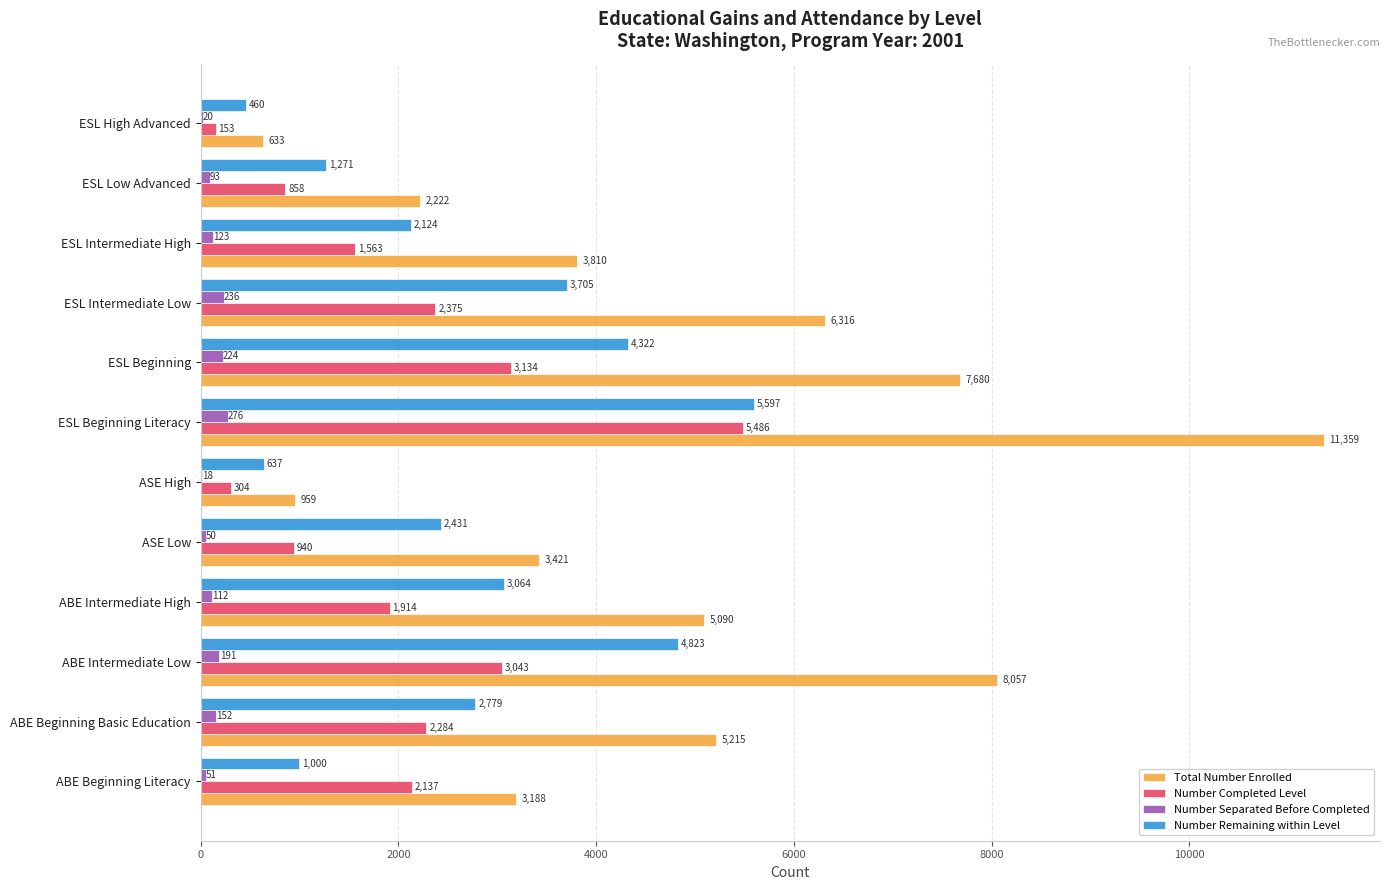

Which series changed the most between ESL Beginning Literacy and ESL Intermediate Low?

Total Number Enrolled